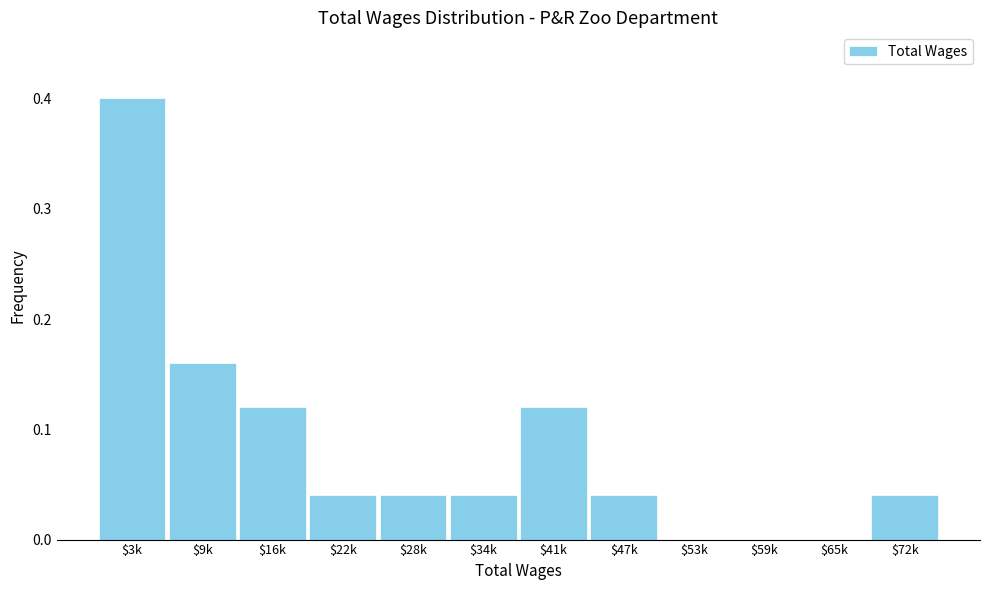

What is the greatest value displayed?

0.4